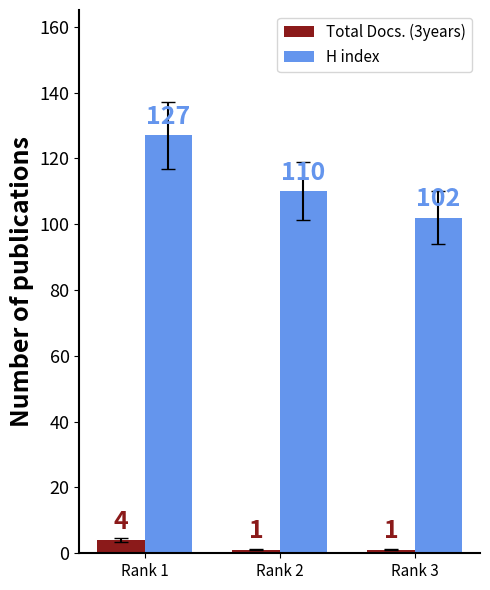

Is the value of Total Docs. (3years) at Rank 1 greater than the value of H index at Rank 2?

No